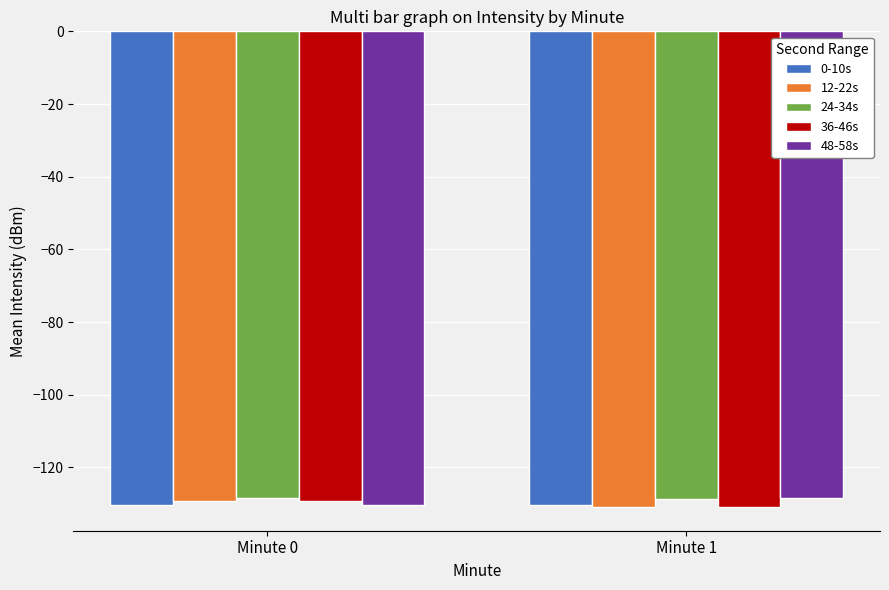

At which label is 36-46s closest to -130?

Minute 0